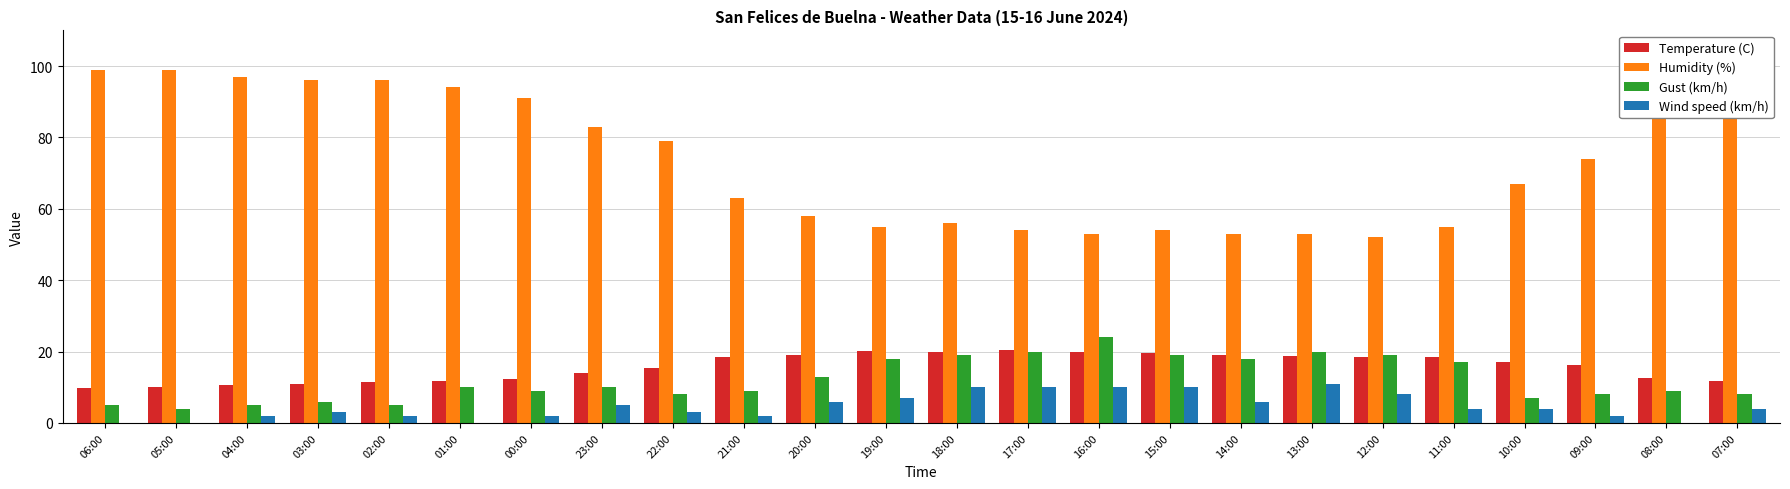

What is the maximum value for Temperature (C)?

20.5